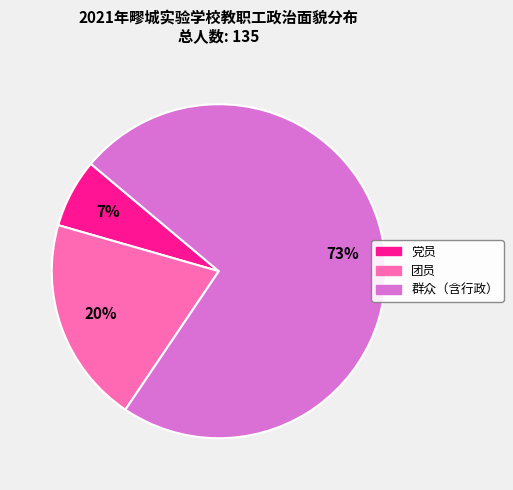

To the nearest percent, what is the average slice percentage?

33%